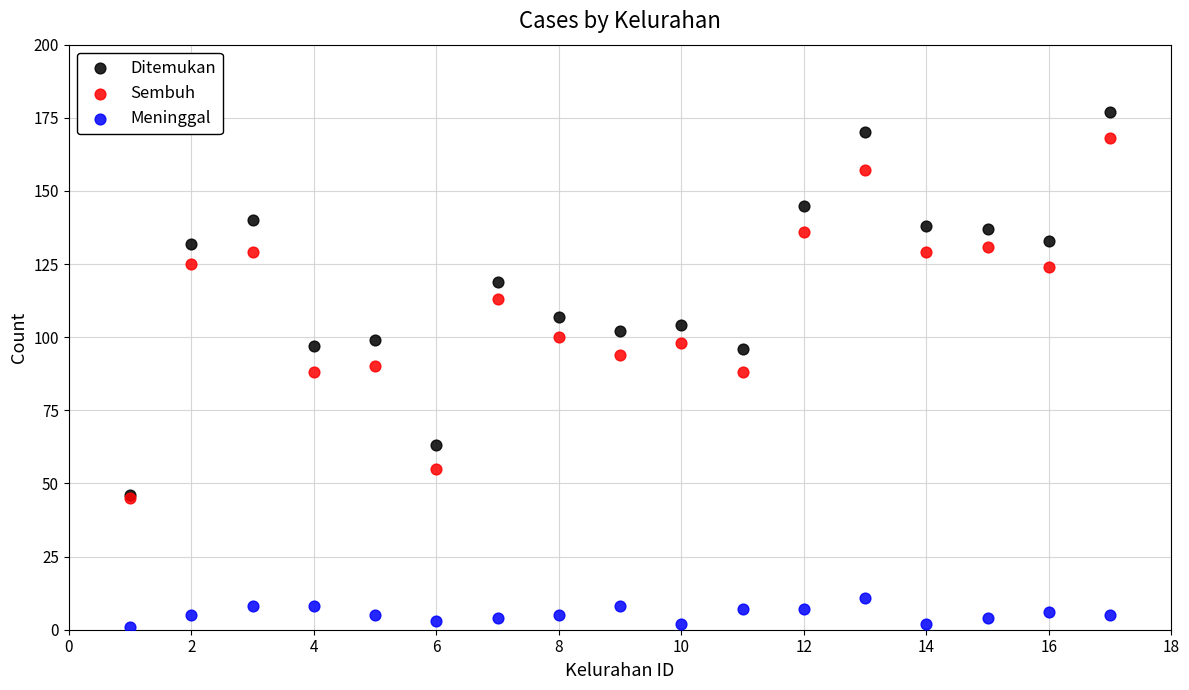

In the Ditemukan series, what Y value is closest to 111?

107